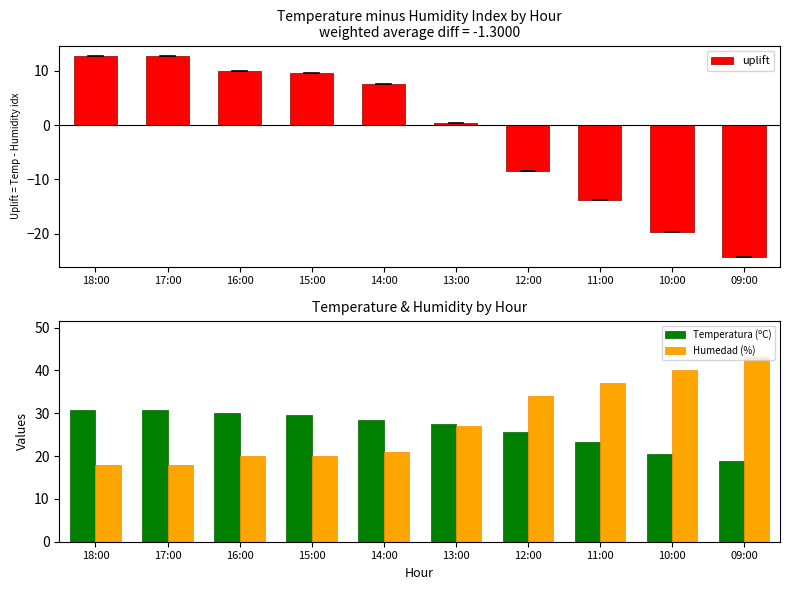

Rank the series by their maximum value, from highest to lowest.

Humedad (%), Temperatura (ºC), uplift